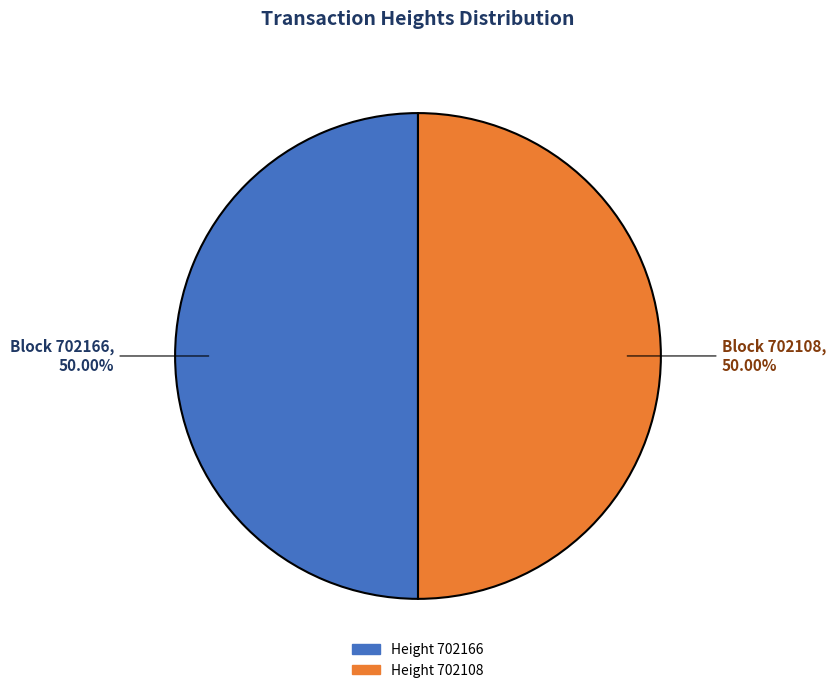

Rank the categories by value from lowest to highest.

702108, 702166